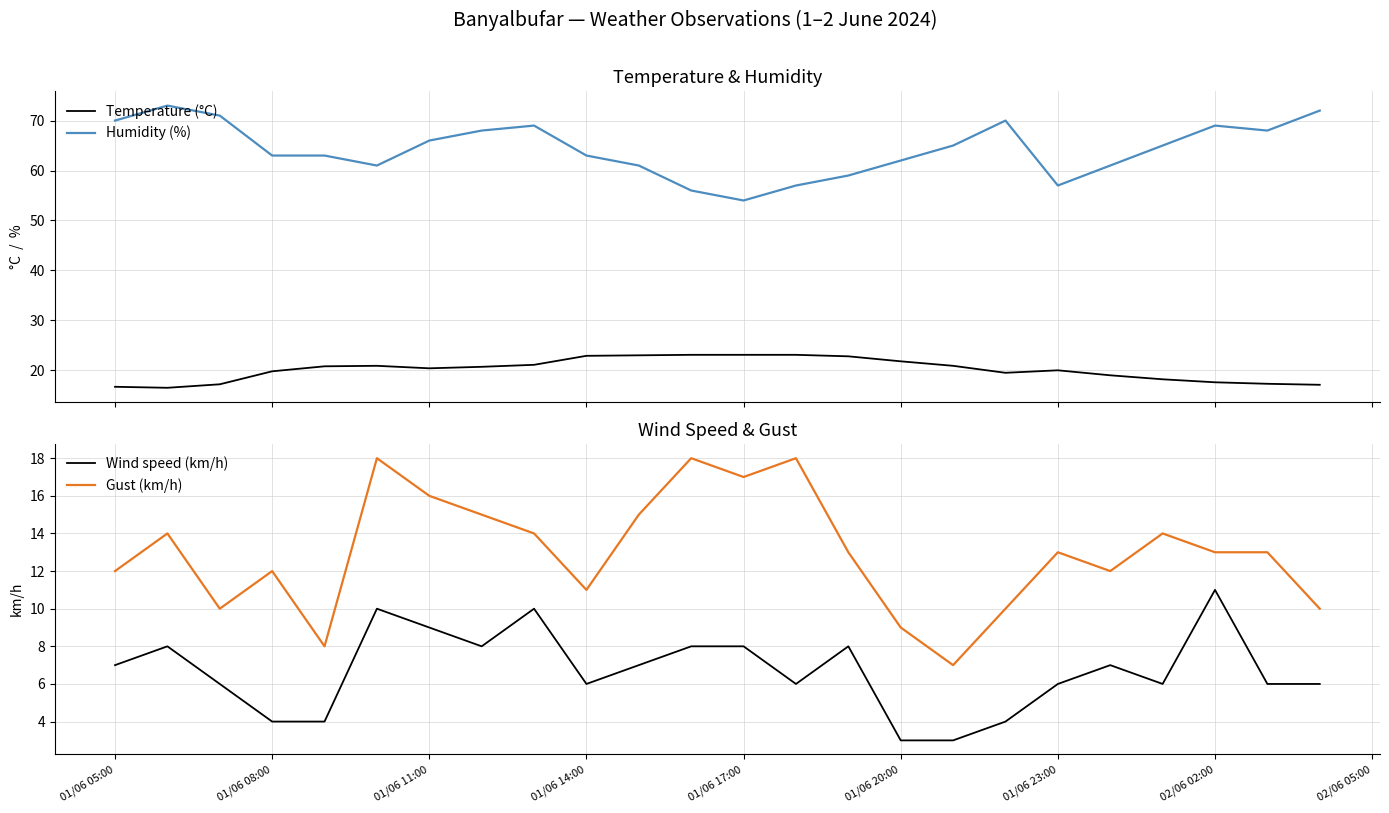

At how many categories does at least one series exceed 22?

24